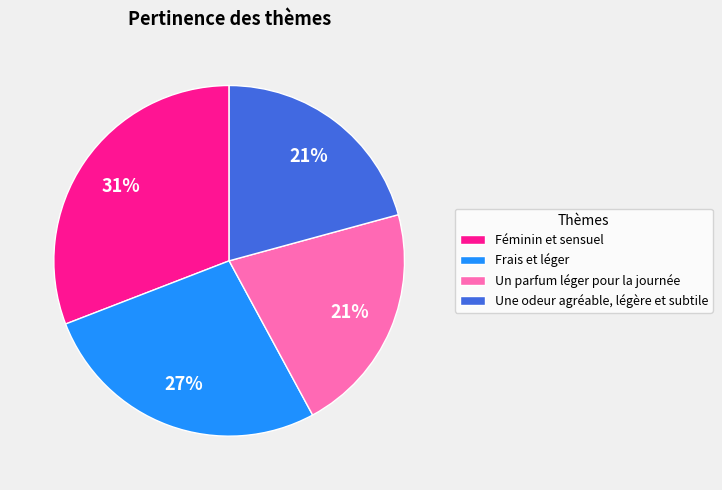

Is there any slice that represents more than half of the pie?

No